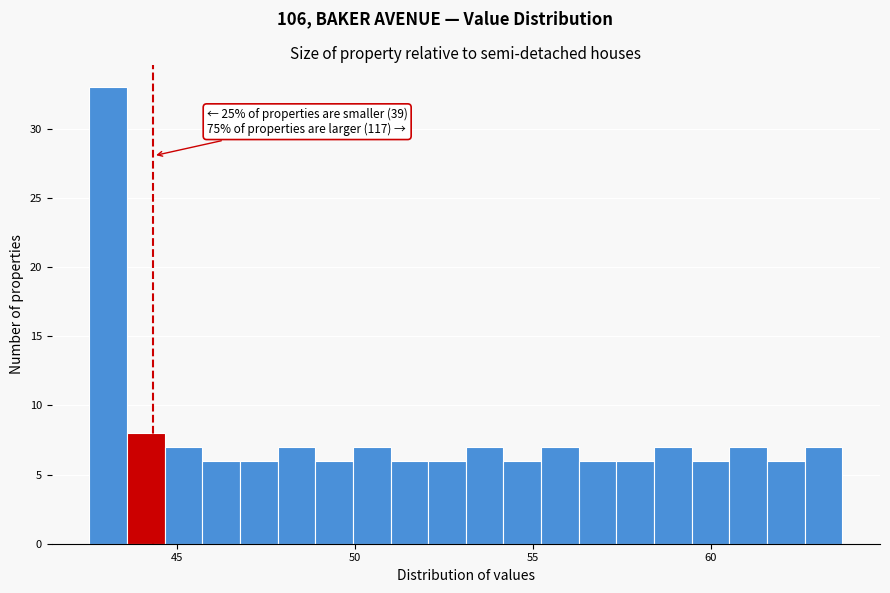

Read against the x-axis, roughly where is the centre of the tallest bar?

43.0